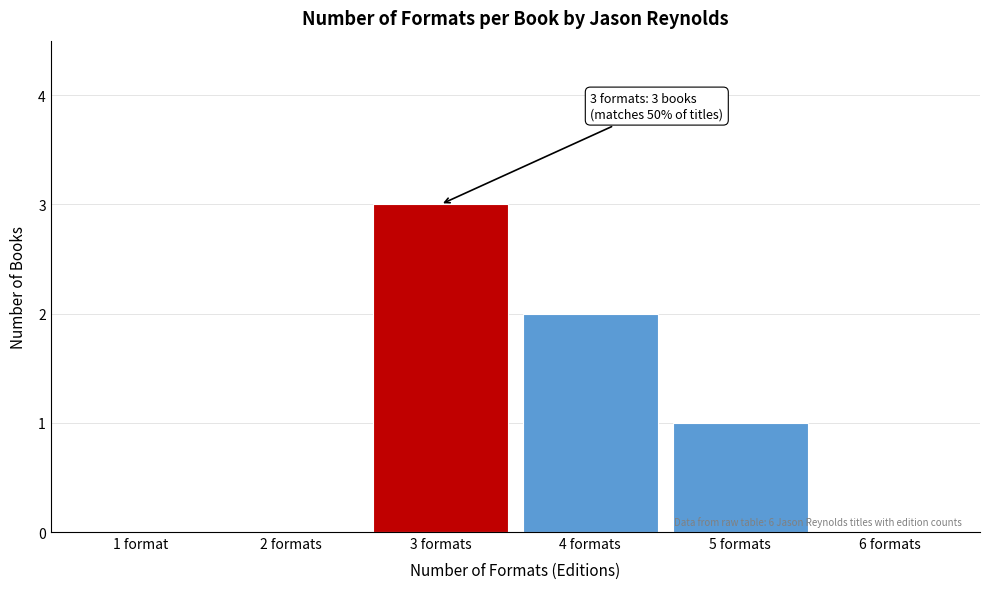

Reading left to right, transcribe all the data shown in this chart.

1 format=0	2 formats=0	3 formats=3	4 formats=2	5 formats=1	6 formats=0